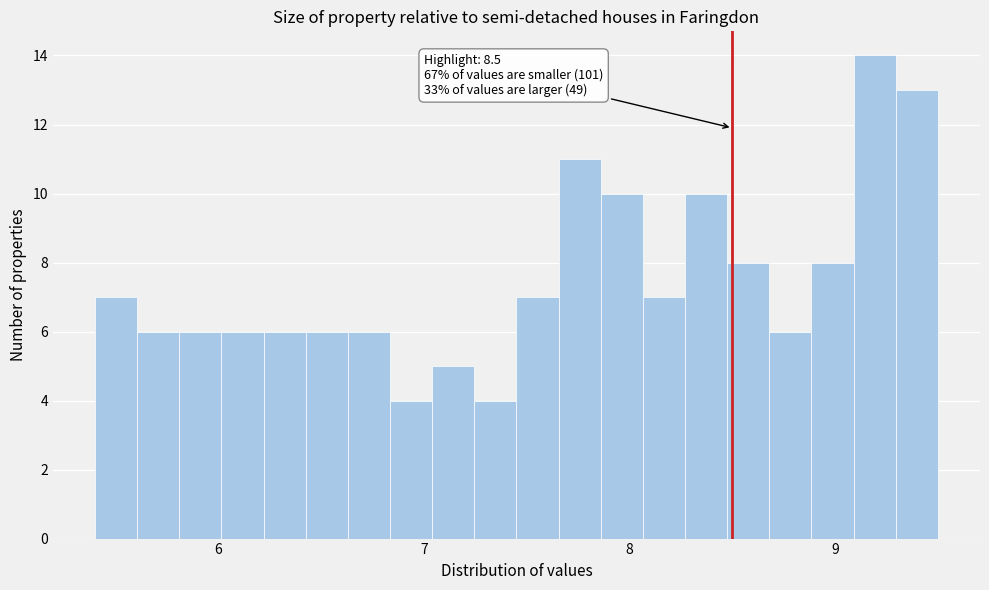

Around what value on the x-axis is the tallest bar? Give the approximate position of its centre, as read against the axis.

9.2